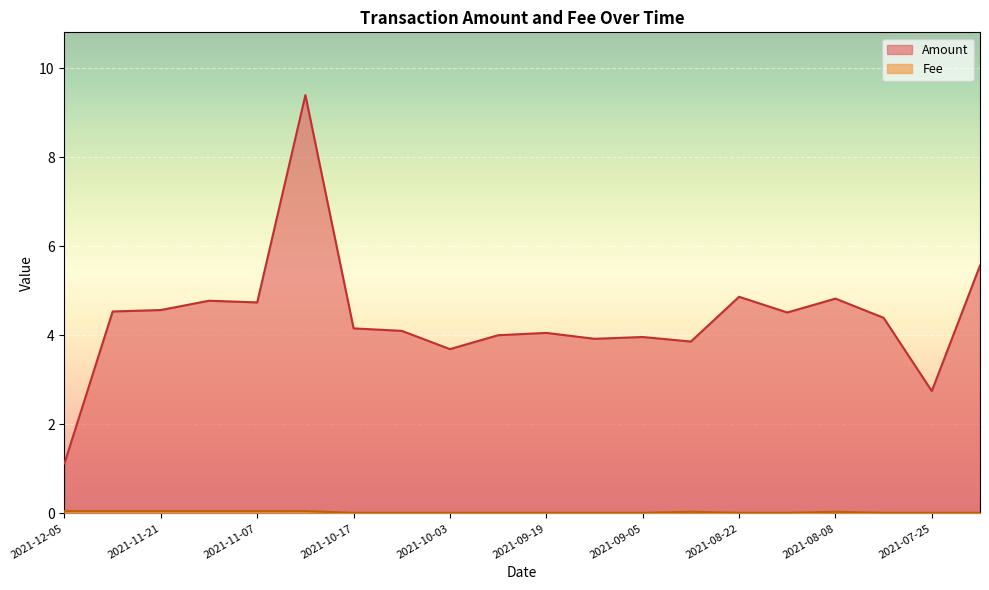

How many lines are shown in the chart?

2